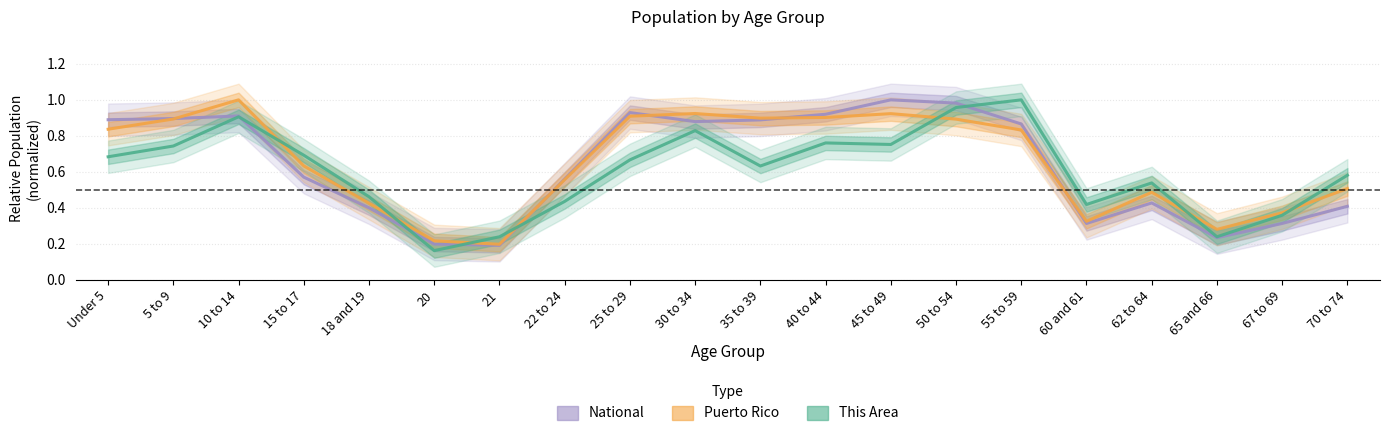

Does the chart display data point markers on the line(s)?

No